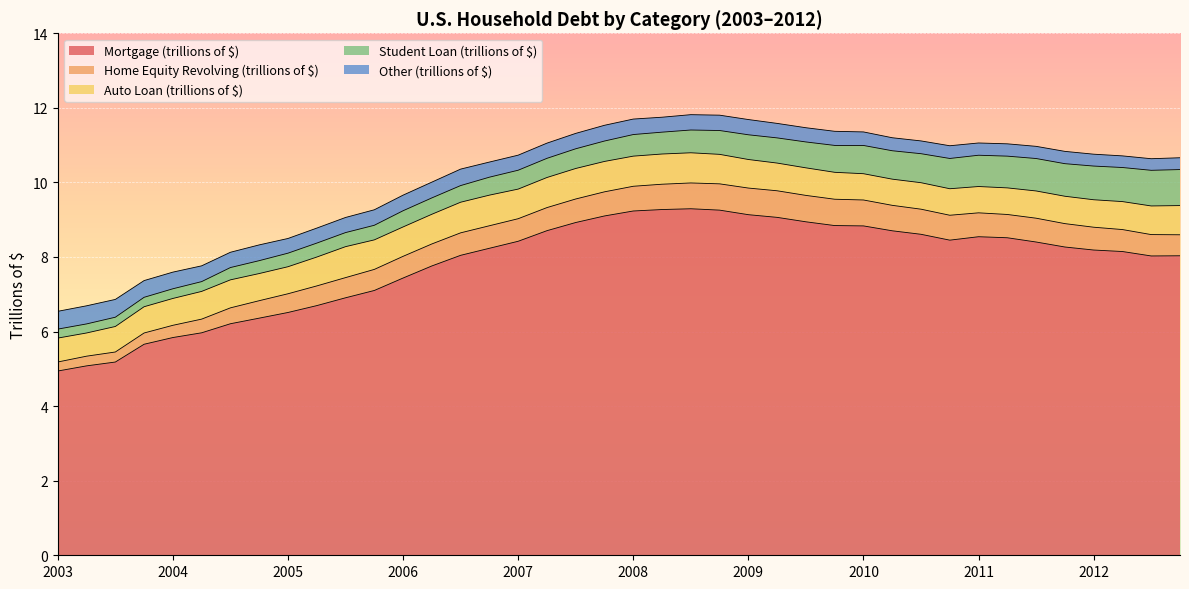

True or false: Home Equity Revolving (trillions of $) has more than 0 interior local peaks.

True